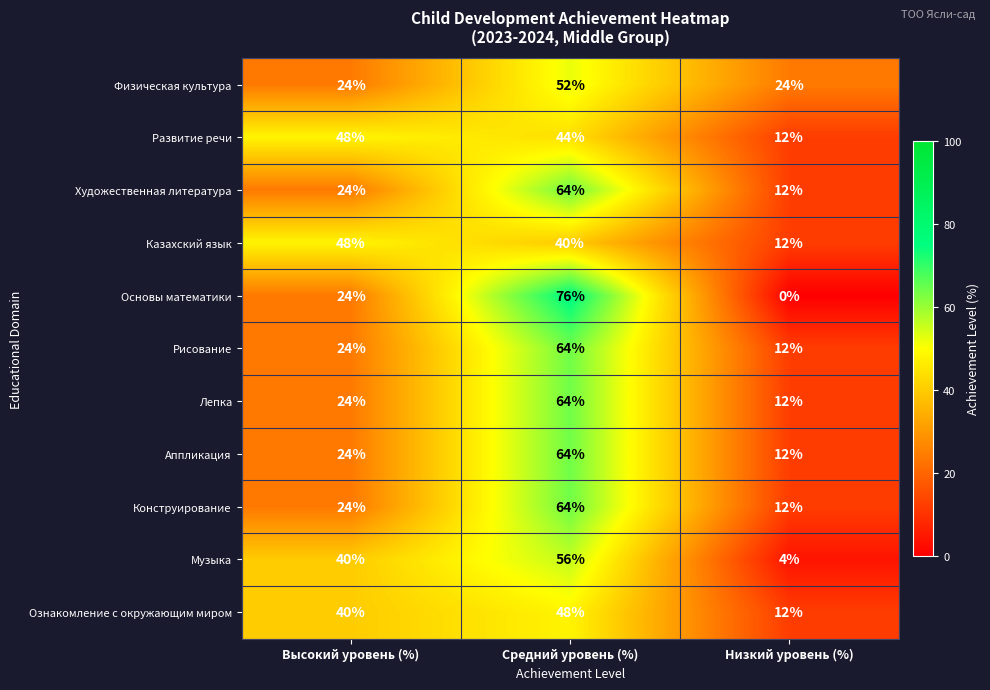

What is the total value across all series at Высокий уровень (%)?

344